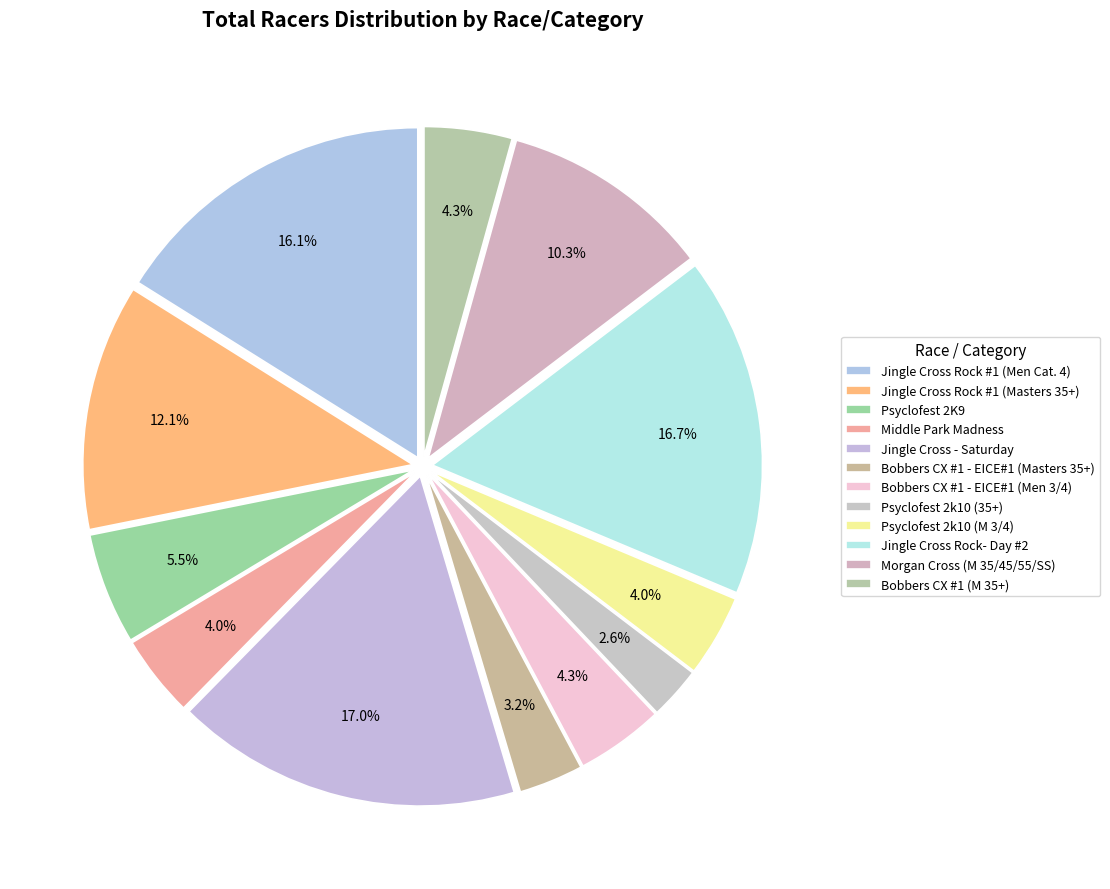

To the nearest percent, what portion does Psyclofest 2k10 (35+) represent?

3%